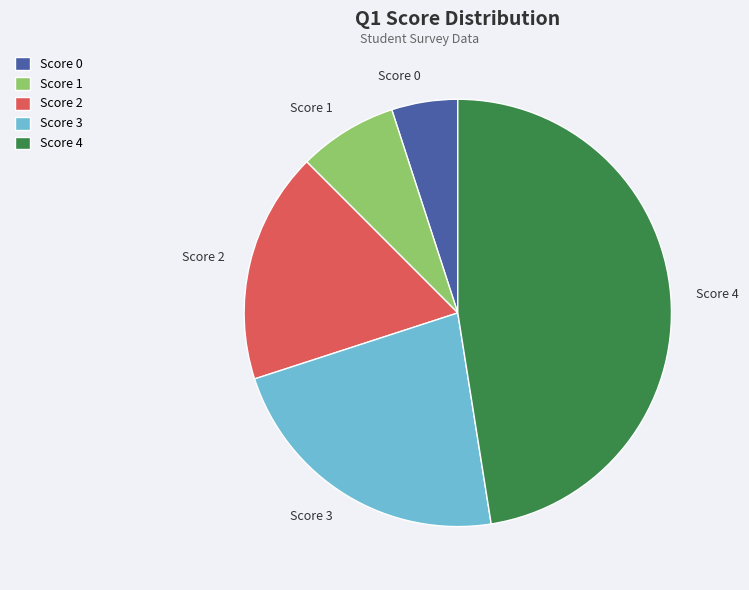

Which slice is the smallest?

Score 0